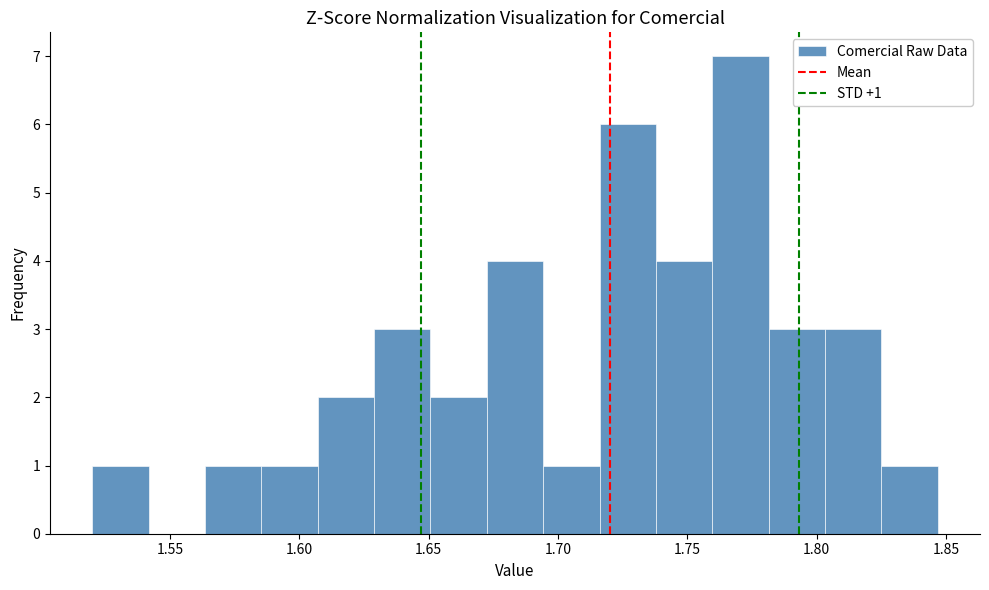

Over which range of the x-axis is the bar tallest?

1.760 to 1.780